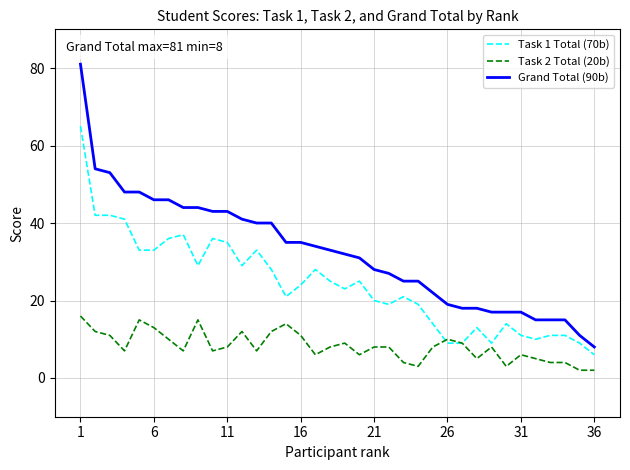

What is the difference between the maximum and minimum values in the Task 1 Total (70b) series?

59